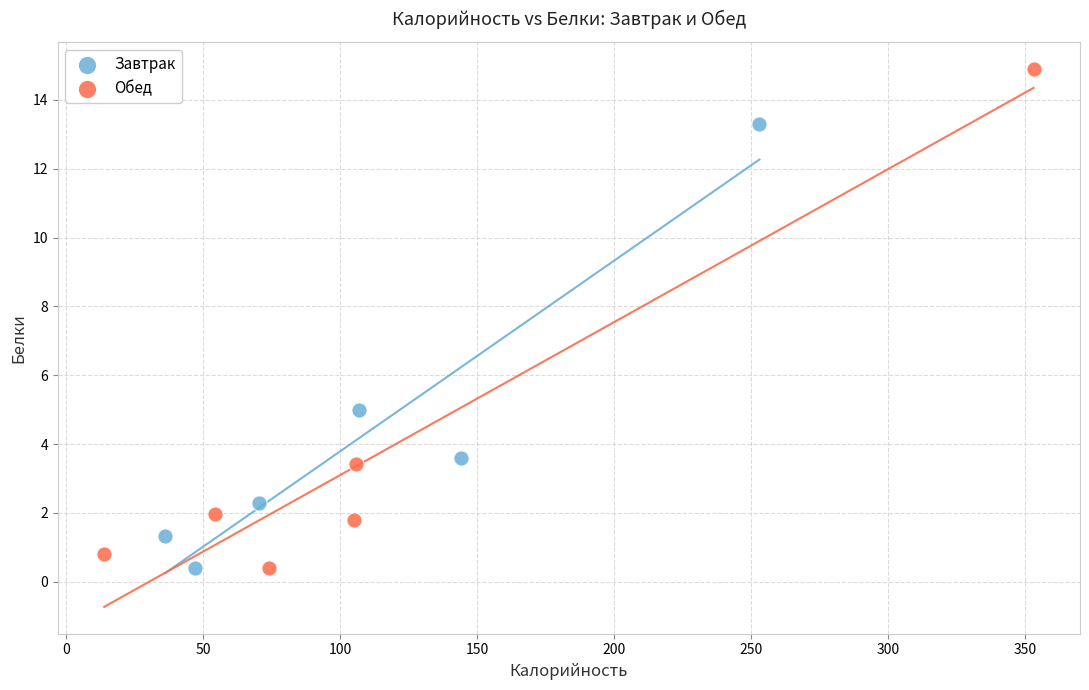

Which series has the largest Y range (max minus min)?

Обед